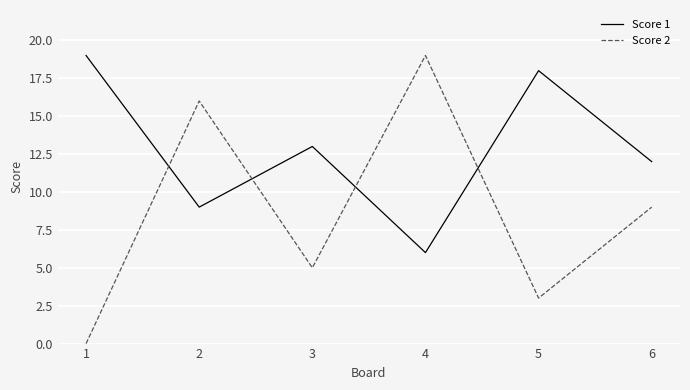

Rank the categories by Score 1 value from lowest to highest.

4, 2, 6, 3, 5, 1